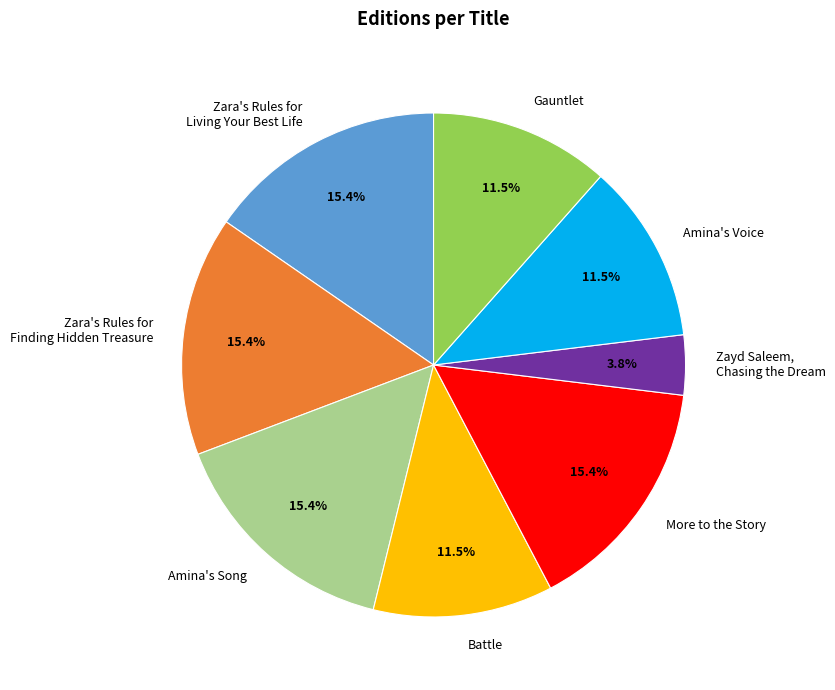

Which slice is the smallest?

Zayd Saleem, Chasing the Dream